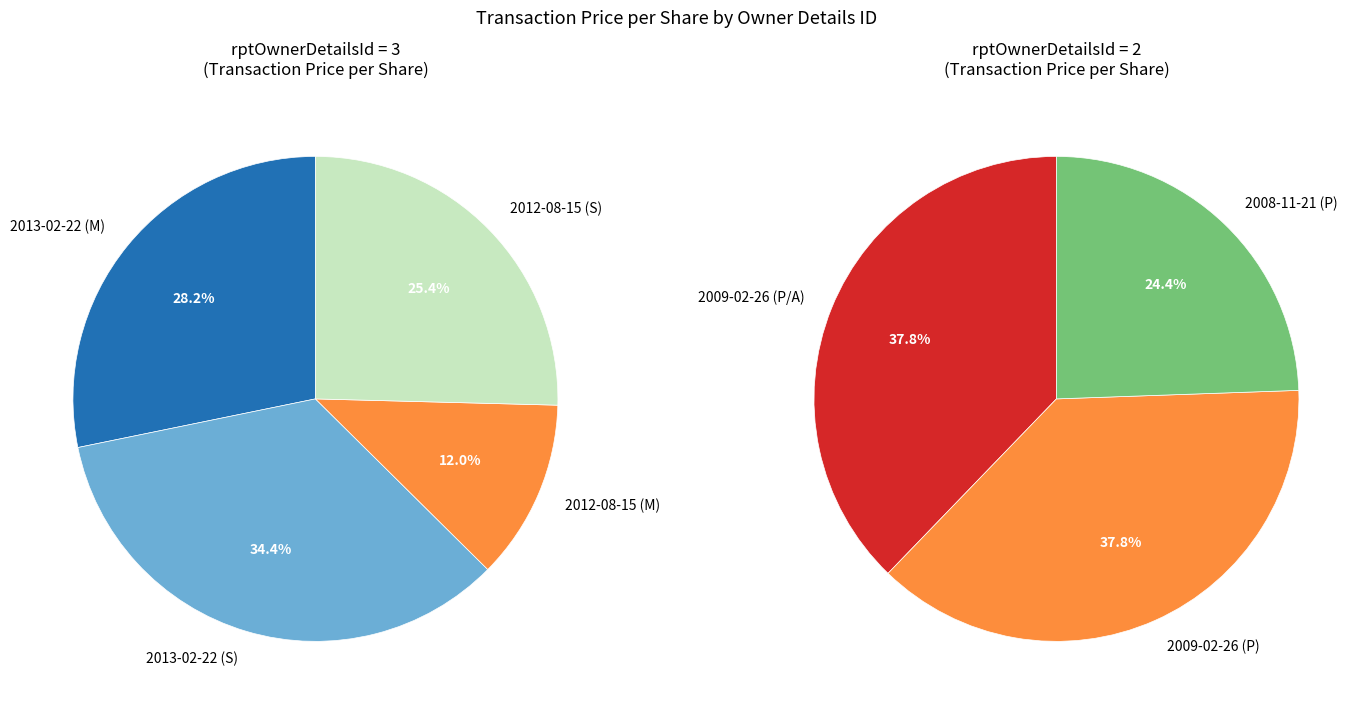

Approximately how many times larger is the value at 2012-08-15 (S) compared to 2009-02-26 (P)?

2.3